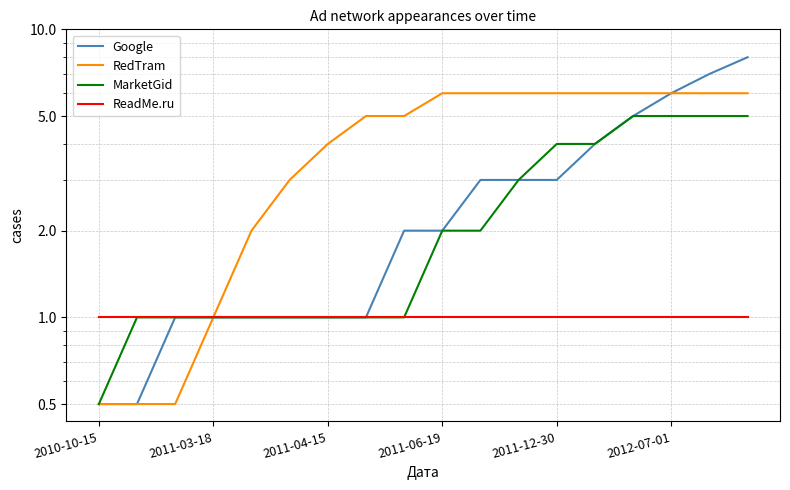

What is the sum of all ReadMe.ru values?

18.0